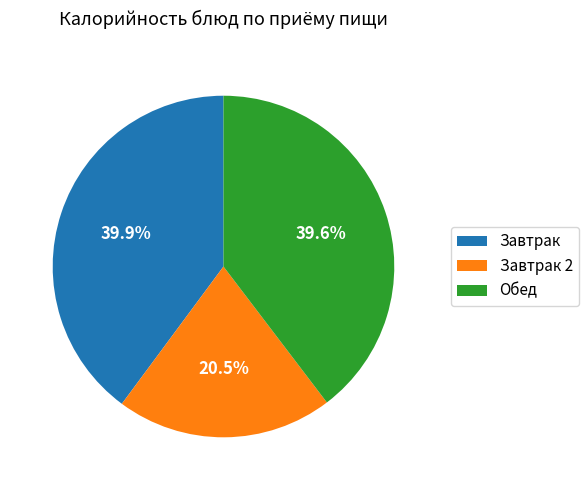

What portion of the pie excludes Обед?

60.4%